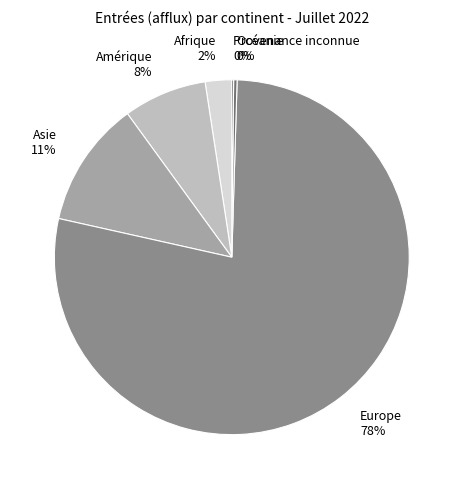

True or false: Afrique 2% accounts for 2% of the total.

True